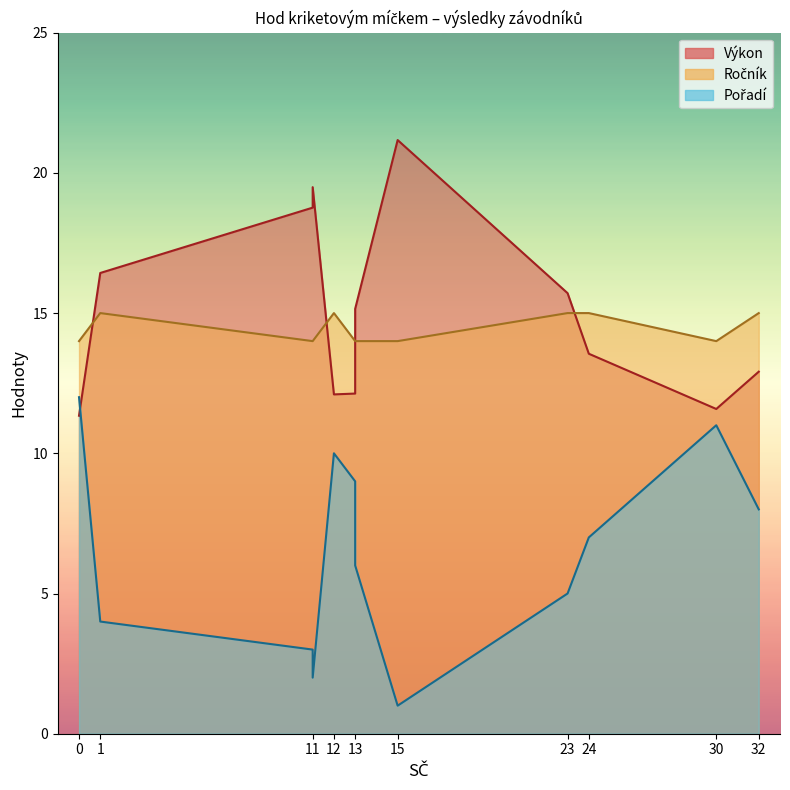

What is the difference between the second highest and second lowest values in the Výkon series?

7.9